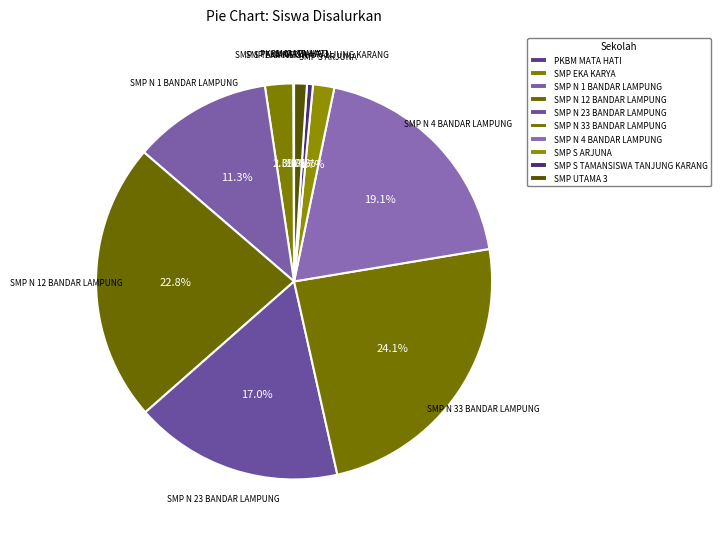

Which has a higher value, SMP N 23 BANDAR LAMPUNG or SMP N 4 BANDAR LAMPUNG?

SMP N 4 BANDAR LAMPUNG